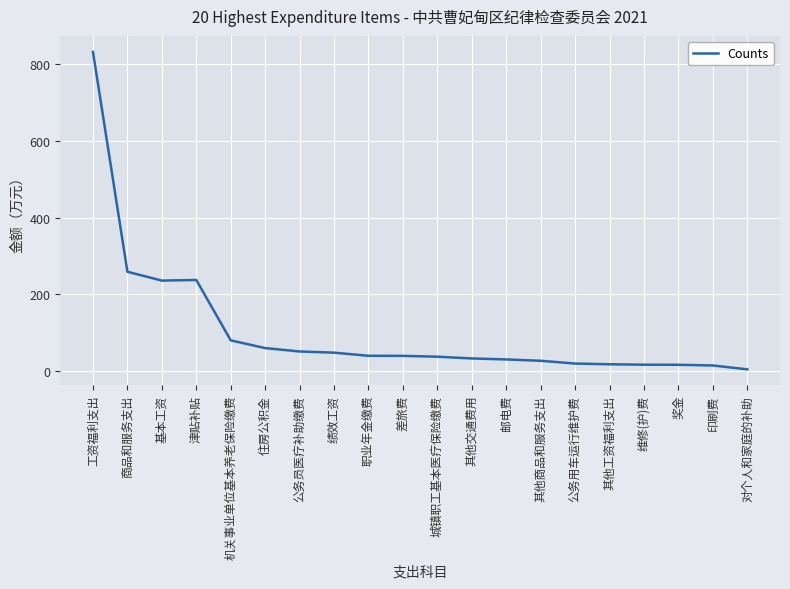

What is the difference between the values at 对个人和家庭的补助 and 工资福利支出?

826.0